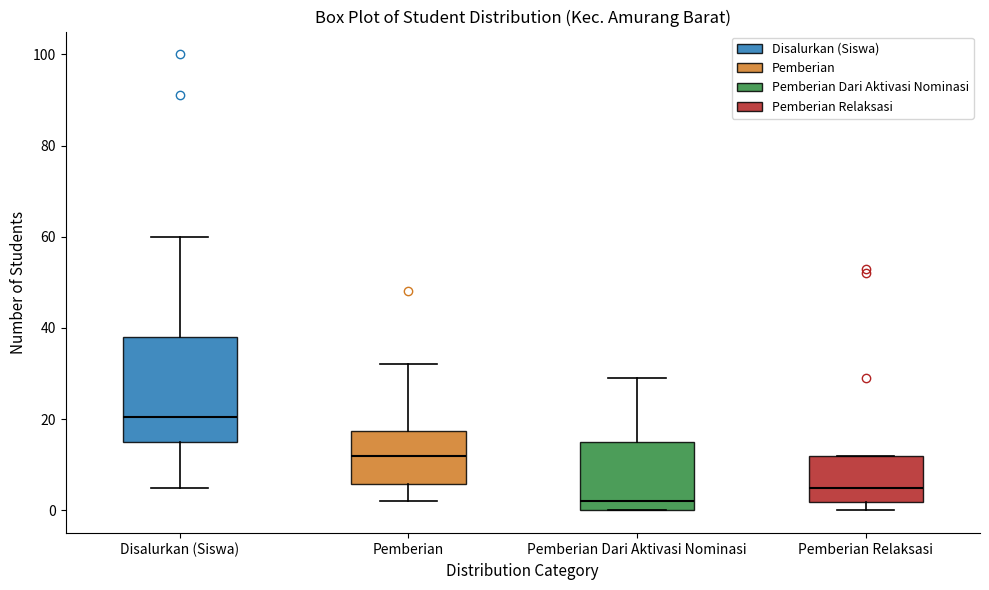

Where is the upper edge of the box for Disalurkan (Siswa) on the y-axis? The values are not printed on the chart, so give them approximately, as read against the axis.

38